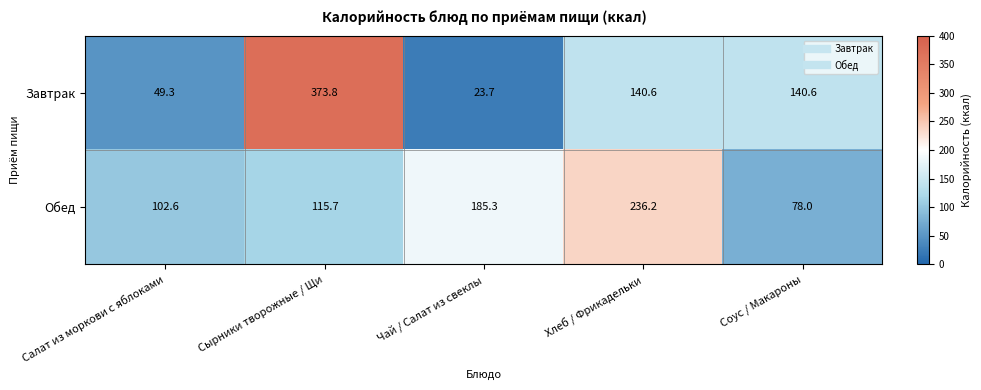

At Соус / Макароны, list the series in order from largest to smallest.

Завтрак, Обед